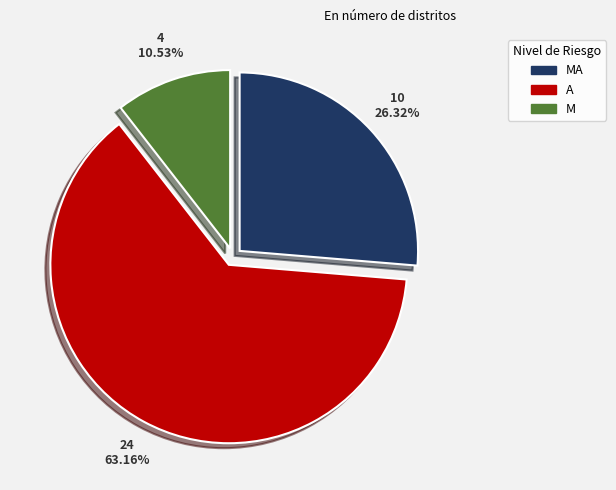

How many segments does this pie chart have?

3